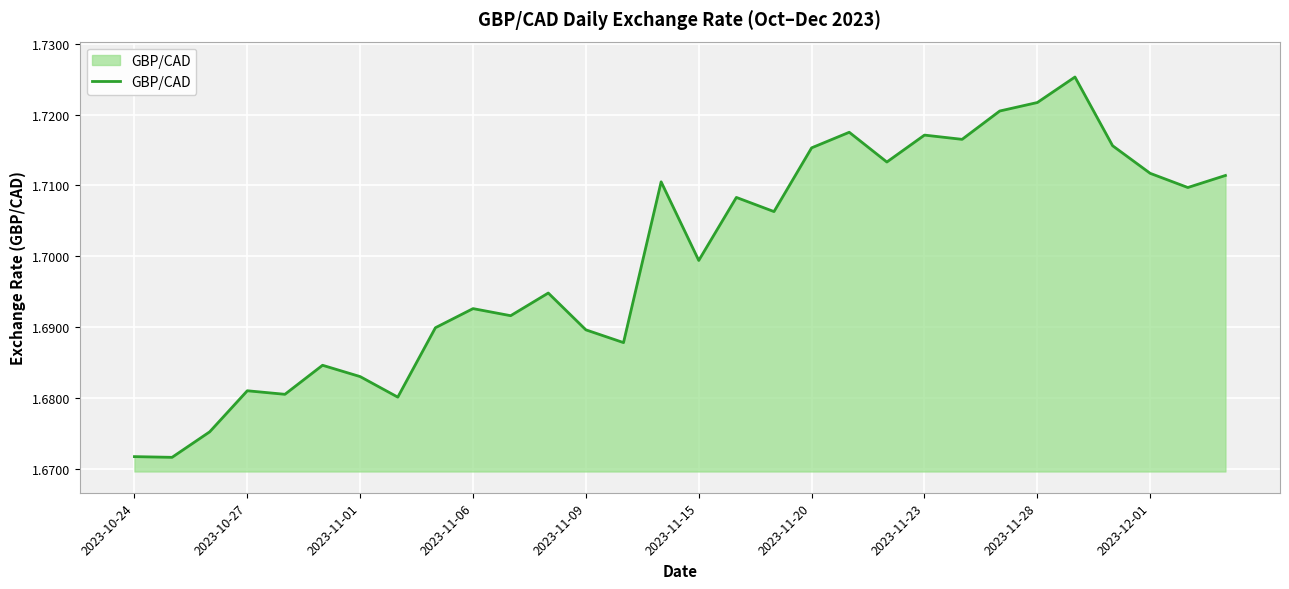

How many lines are shown in the chart?

1